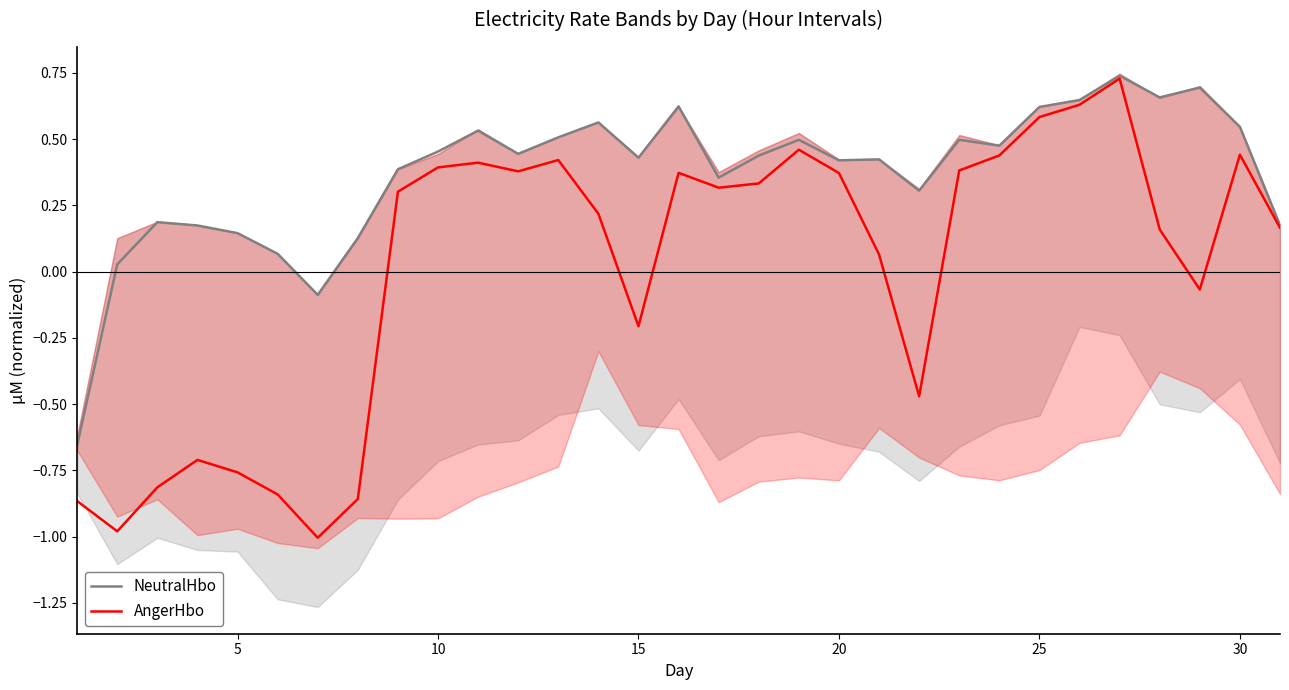

True or false: AngerHbo has more than 2 interior local peaks.

True